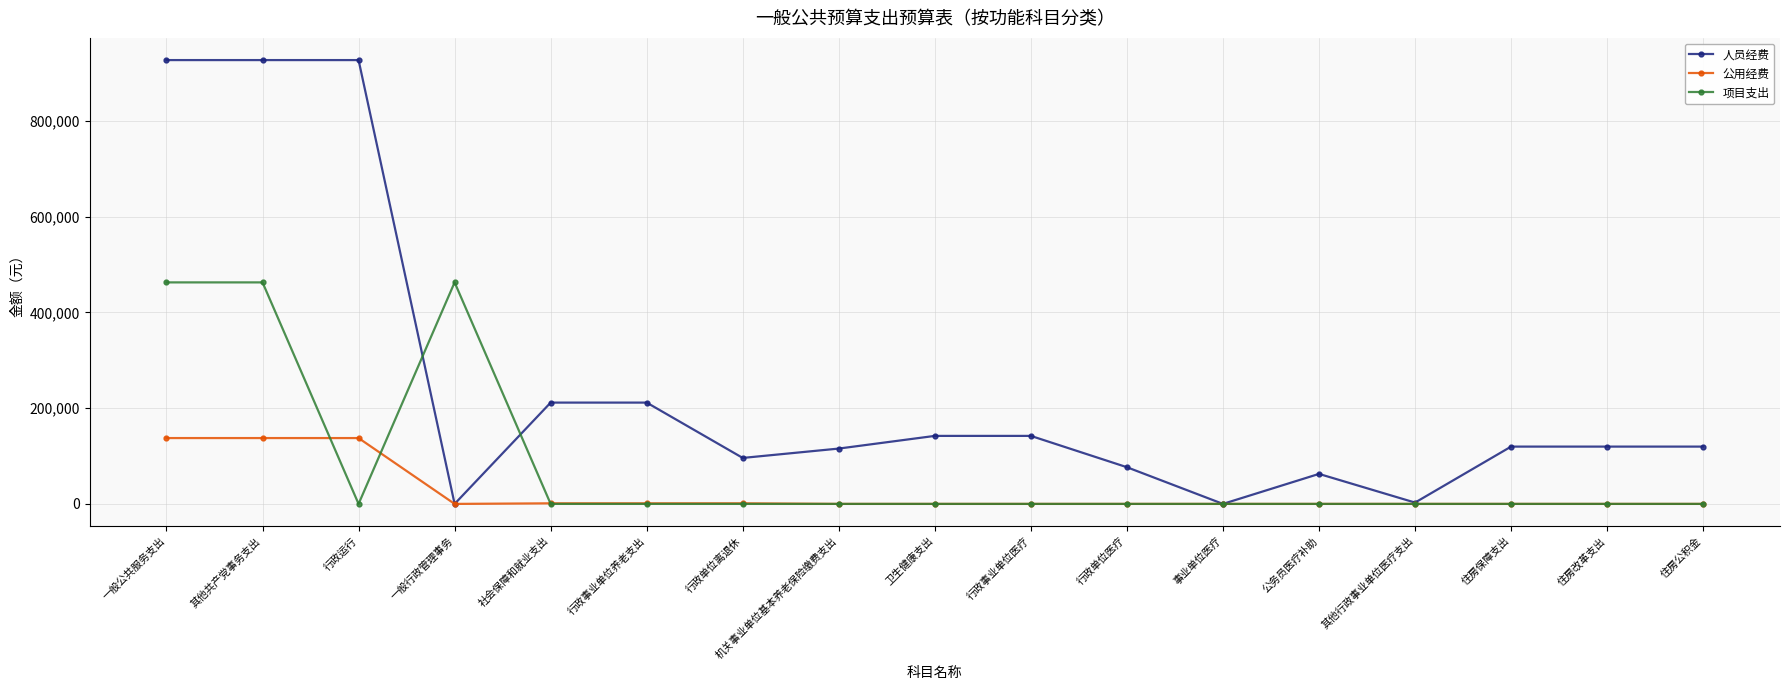

List the series in order of their peak value, lowest first.

公用经费, 项目支出, 人员经费